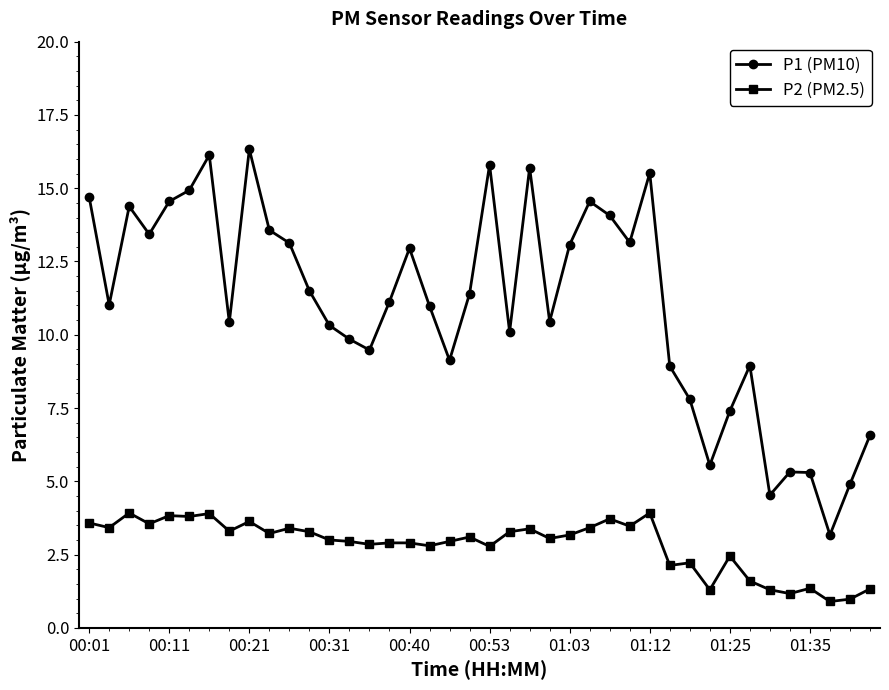

True or false: P2 (PM2.5) and P1 (PM10) cross at least once.

False